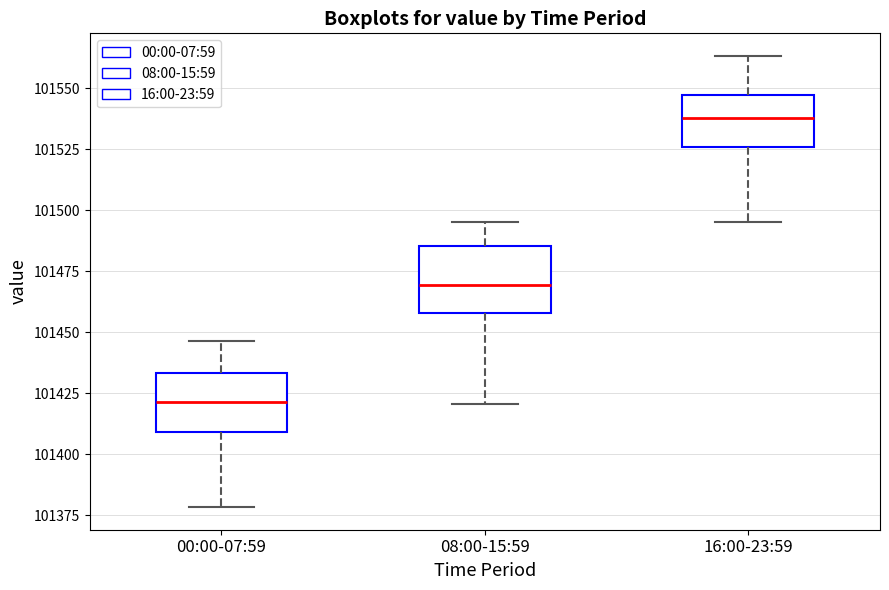

Which box has the lowest median line?

00:00-07:59